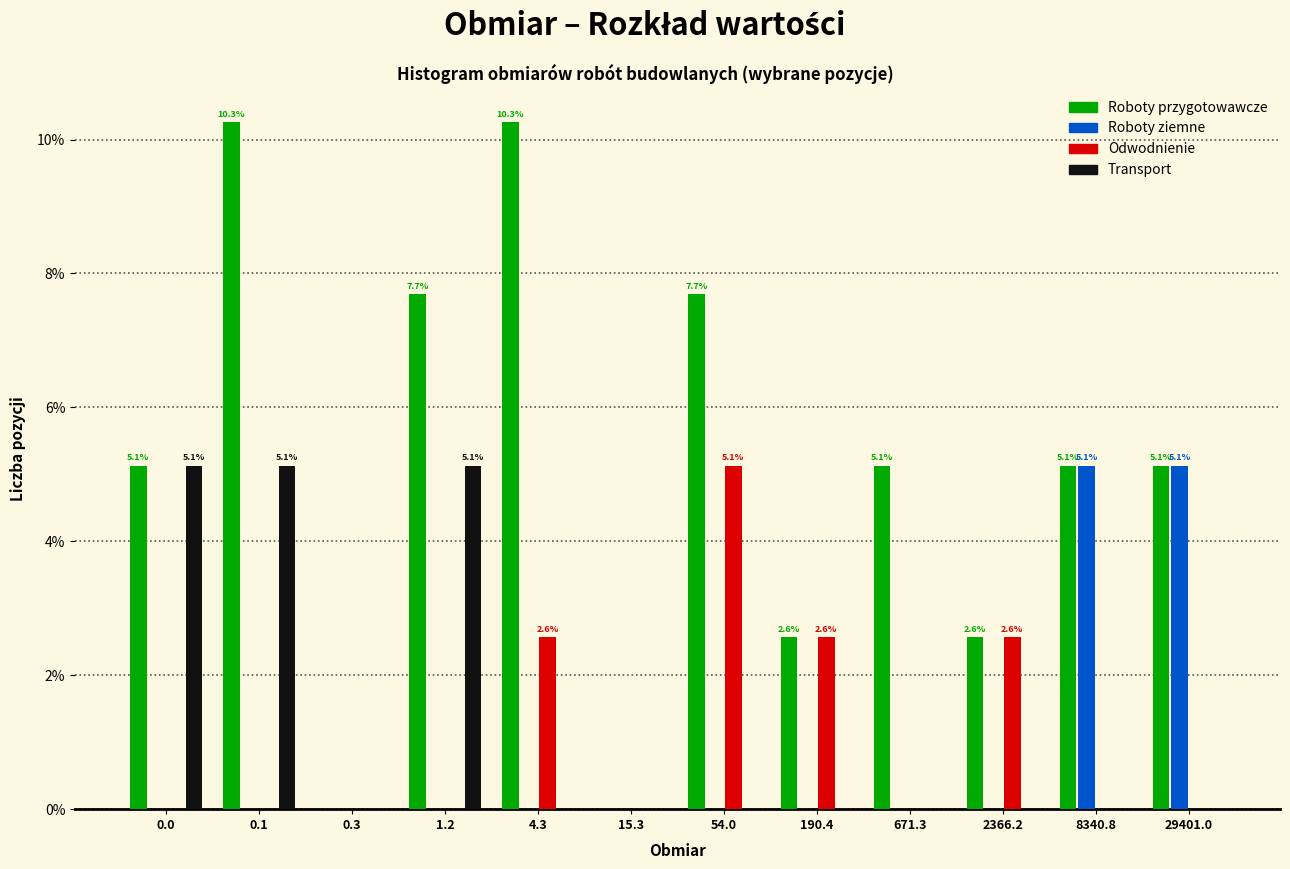

The Roboty przygotowawcze series shows 5.1 at 0.0. True or false?

True